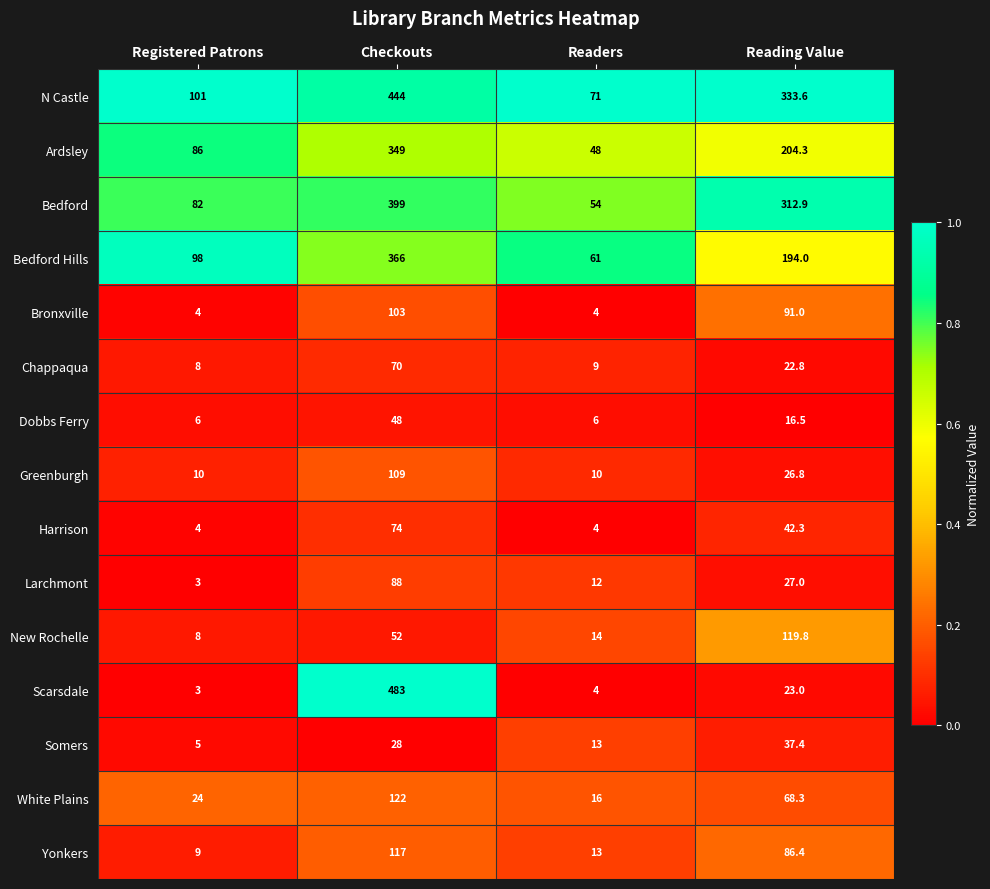

Which label corresponds to the smallest value in the chart?

Registered Patrons